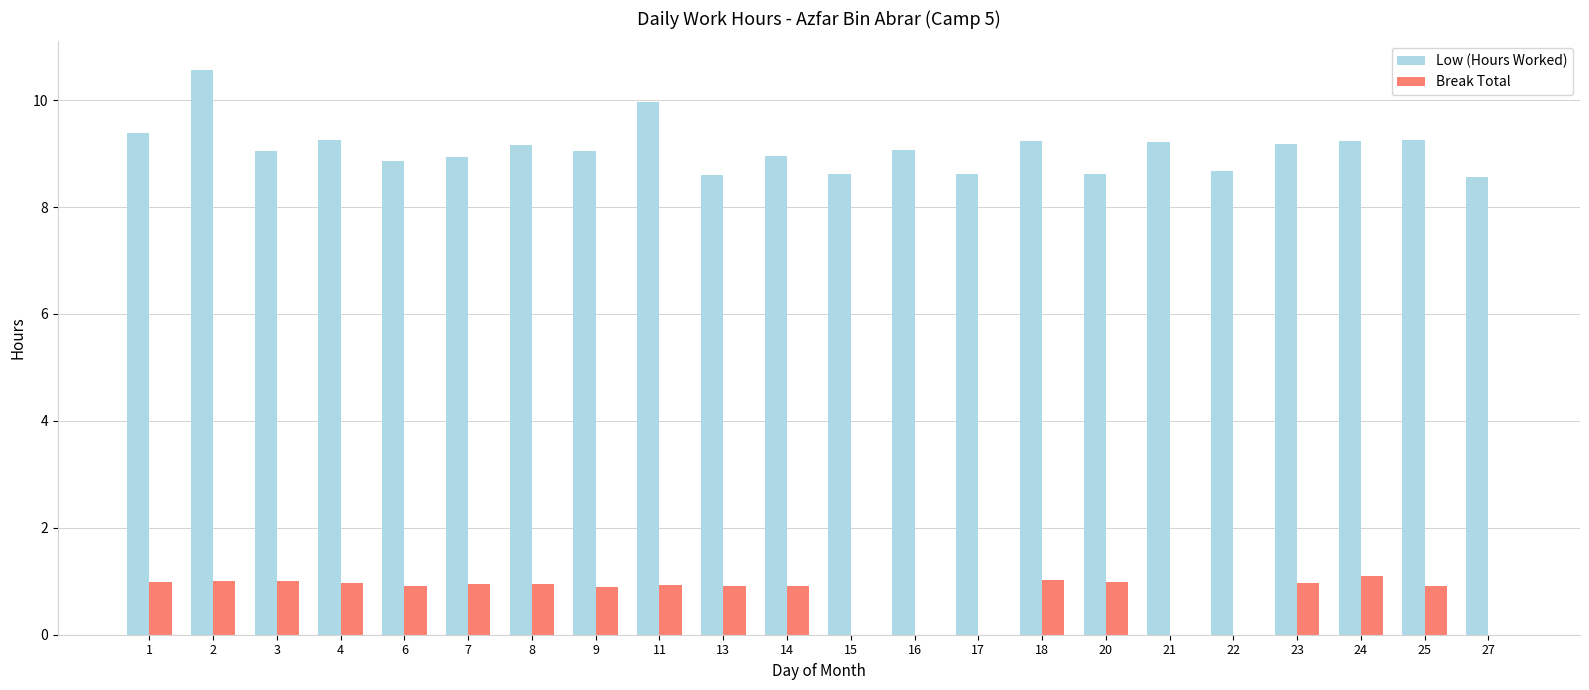

The Low (Hours Worked) series shows 10.6 at 2. True or false?

True